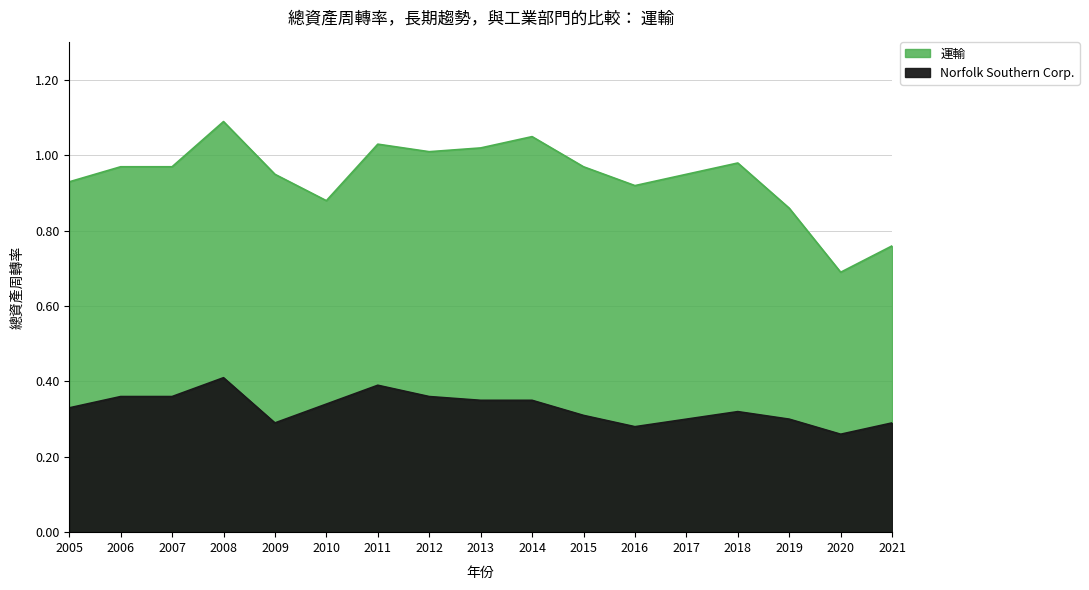

True or false: Norfolk Southern Corp. has a value of 0.4 at 2007.

True